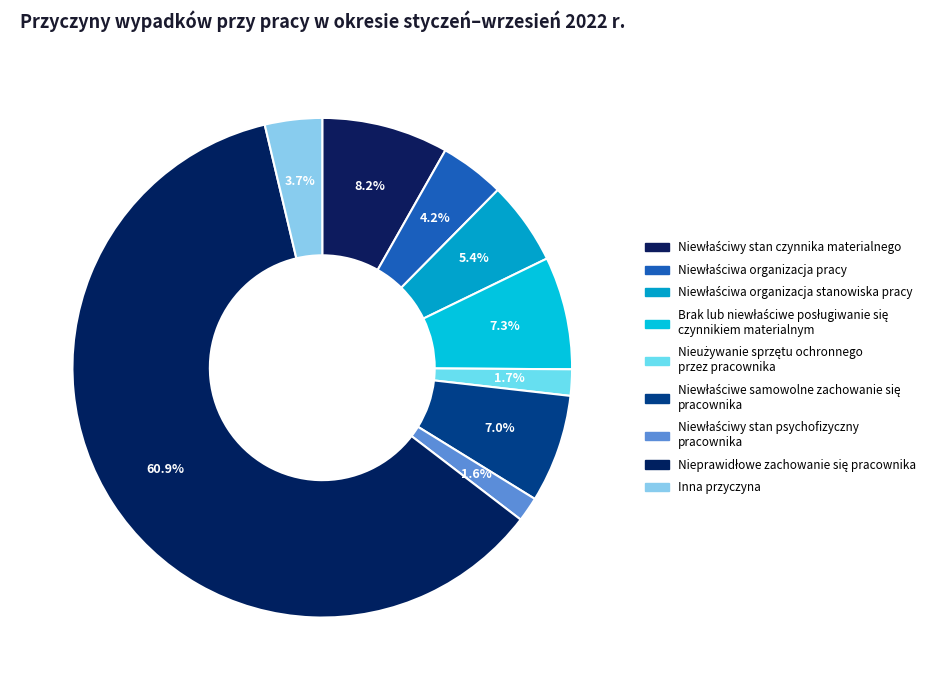

To the nearest percent, what percentage of the pie is Niewłaściwy stan psychofizyczny pracownika?

2%